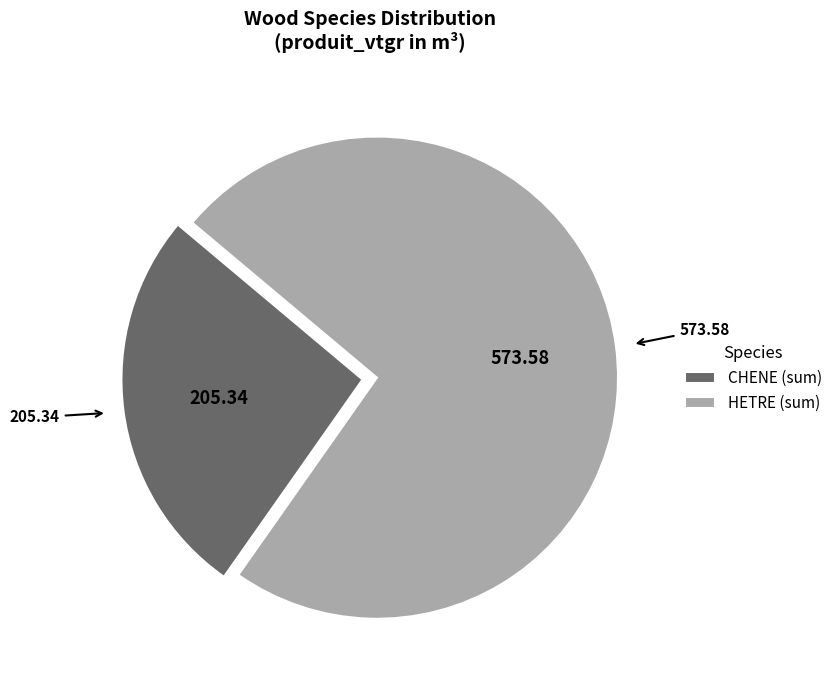

Which category has the biggest portion of the pie?

HETRE (sum)